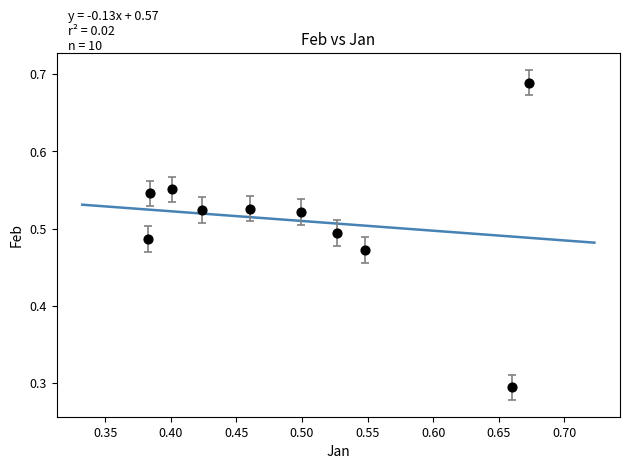

What is the range of Y values (max minus min)?

0.4